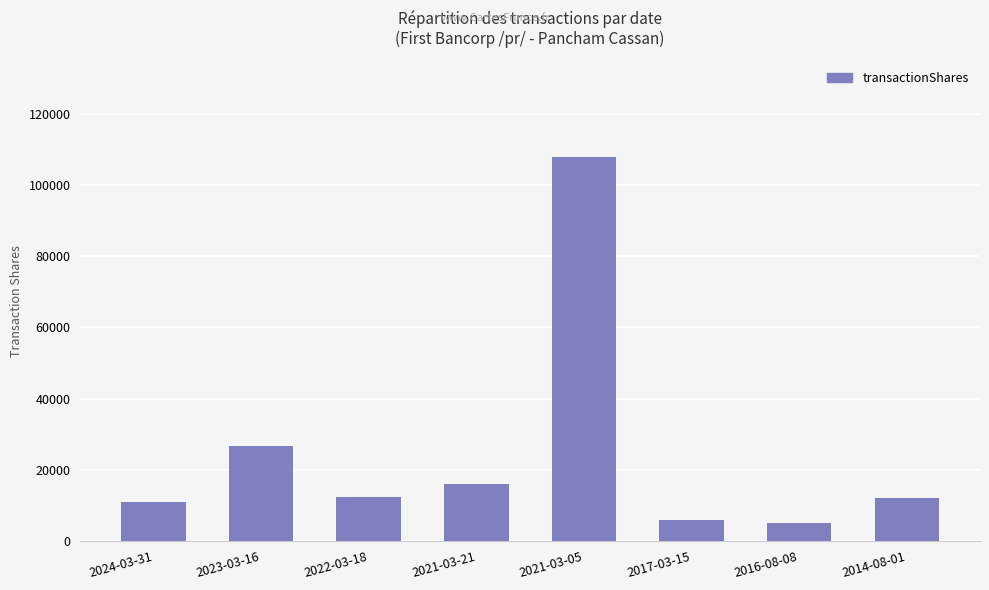

The value at 2023-03-16 is 26691. True or false?

True